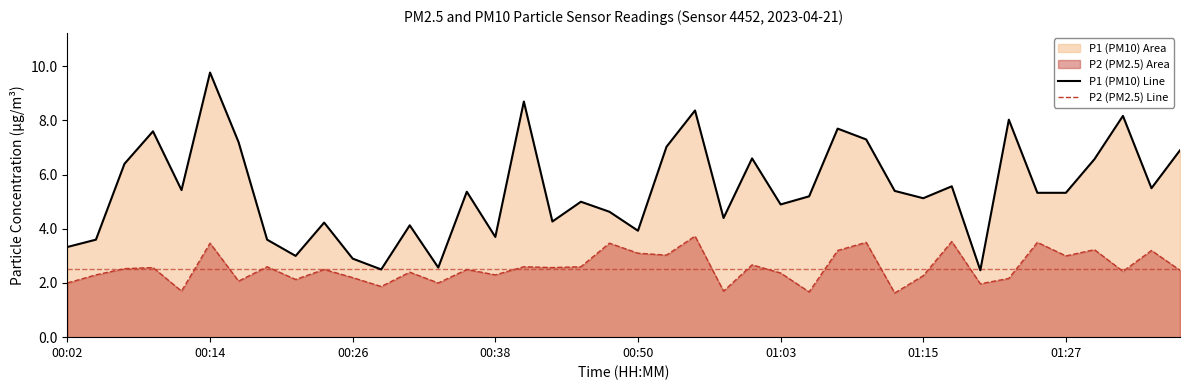

True or false: P1 (PM10) Line has more than 1 points higher than both neighbors.

True